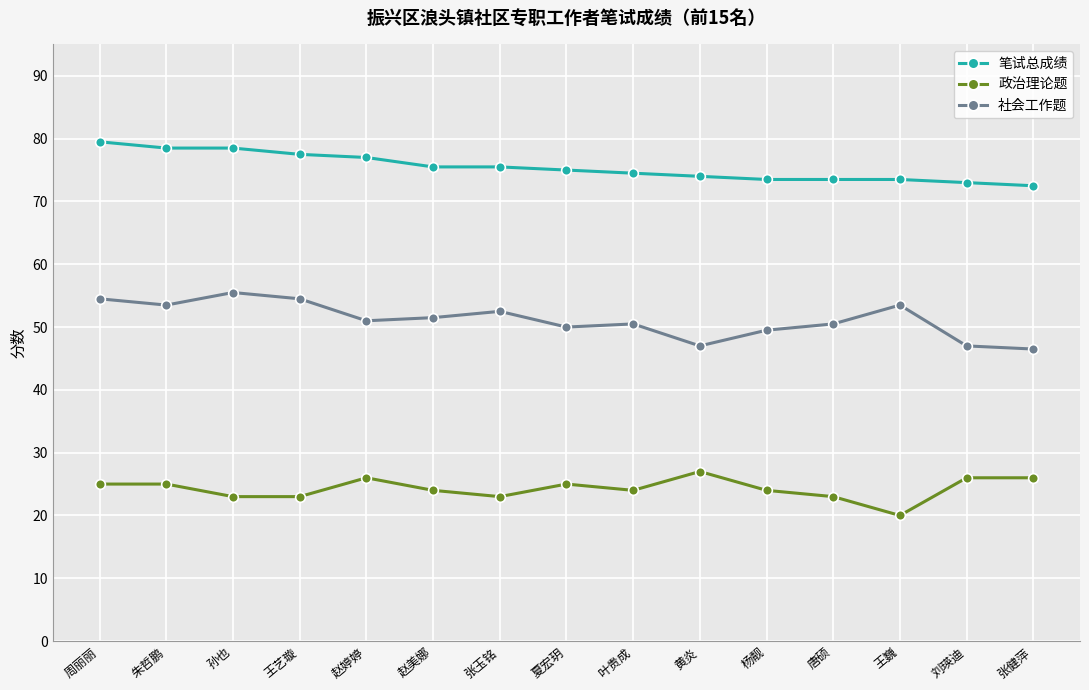

Reading left to right, what are all the values shown in this chart?

笔试总成绩: 周丽丽=79.5	朱哲鹏=78.5	孙也=78.5	王艺璇=77.5	赵婷婷=77.0	赵美娜=75.5	张玉铭=75.5	夏宏玥=75.0	叶贵成=74.5	黄炎=74.0	杨靓=73.5	唐硕=73.5	王巍=73.5	刘瑛迪=73.0	张健萍=72.5
政治理论题: 周丽丽=25.0	朱哲鹏=25.0	孙也=23.0	王艺璇=23.0	赵婷婷=26.0	赵美娜=24.0	张玉铭=23.0	夏宏玥=25.0	叶贵成=24.0	黄炎=27.0	杨靓=24.0	唐硕=23.0	王巍=20.0	刘瑛迪=26.0	张健萍=26.0
社会工作题: 周丽丽=54.5	朱哲鹏=53.5	孙也=55.5	王艺璇=54.5	赵婷婷=51.0	赵美娜=51.5	张玉铭=52.5	夏宏玥=50.0	叶贵成=50.5	黄炎=47.0	杨靓=49.5	唐硕=50.5	王巍=53.5	刘瑛迪=47.0	张健萍=46.5